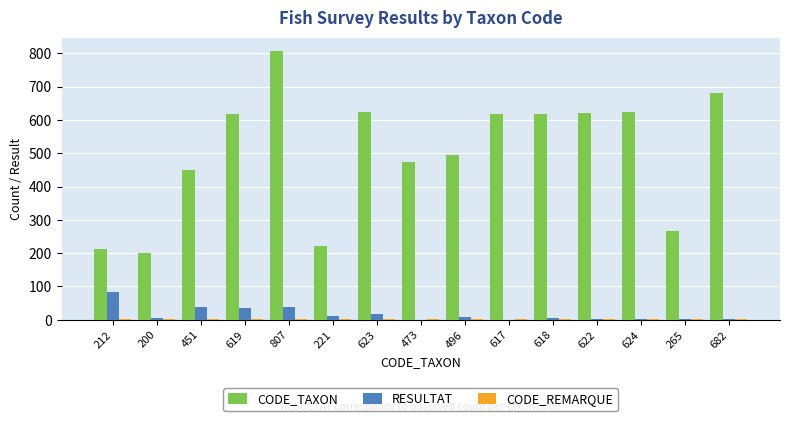

Which category has the highest value in the RESULTAT series?

212